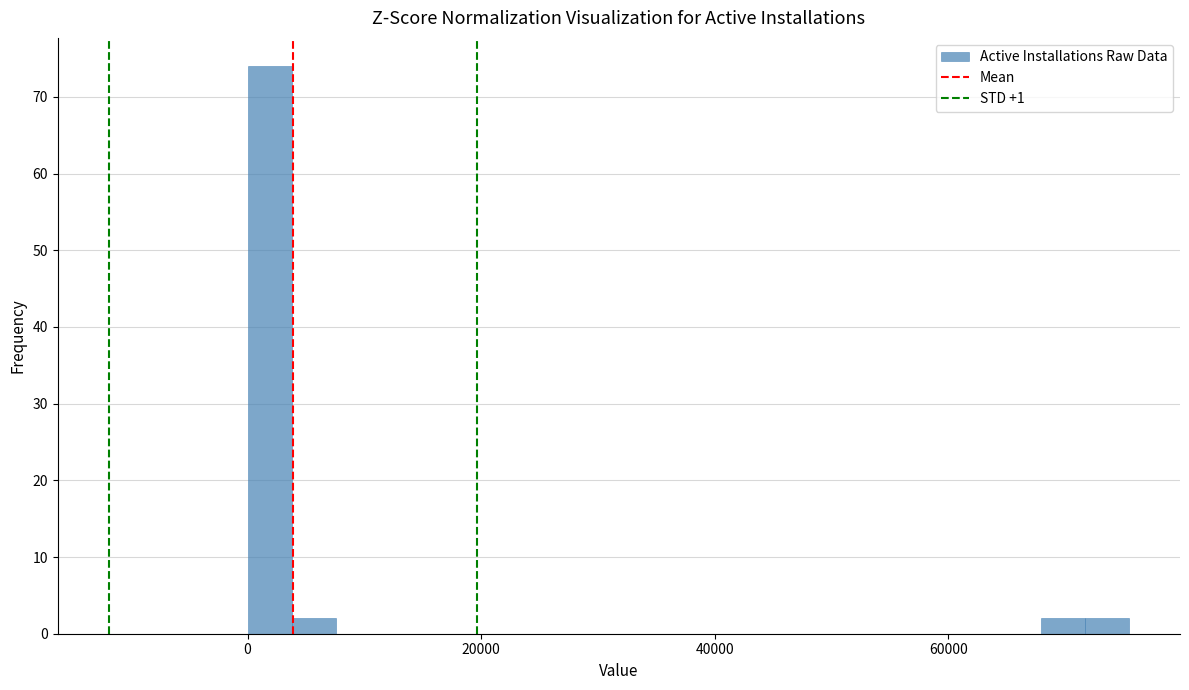

Read against the x-axis, roughly where is the centre of the tallest bar?

2000